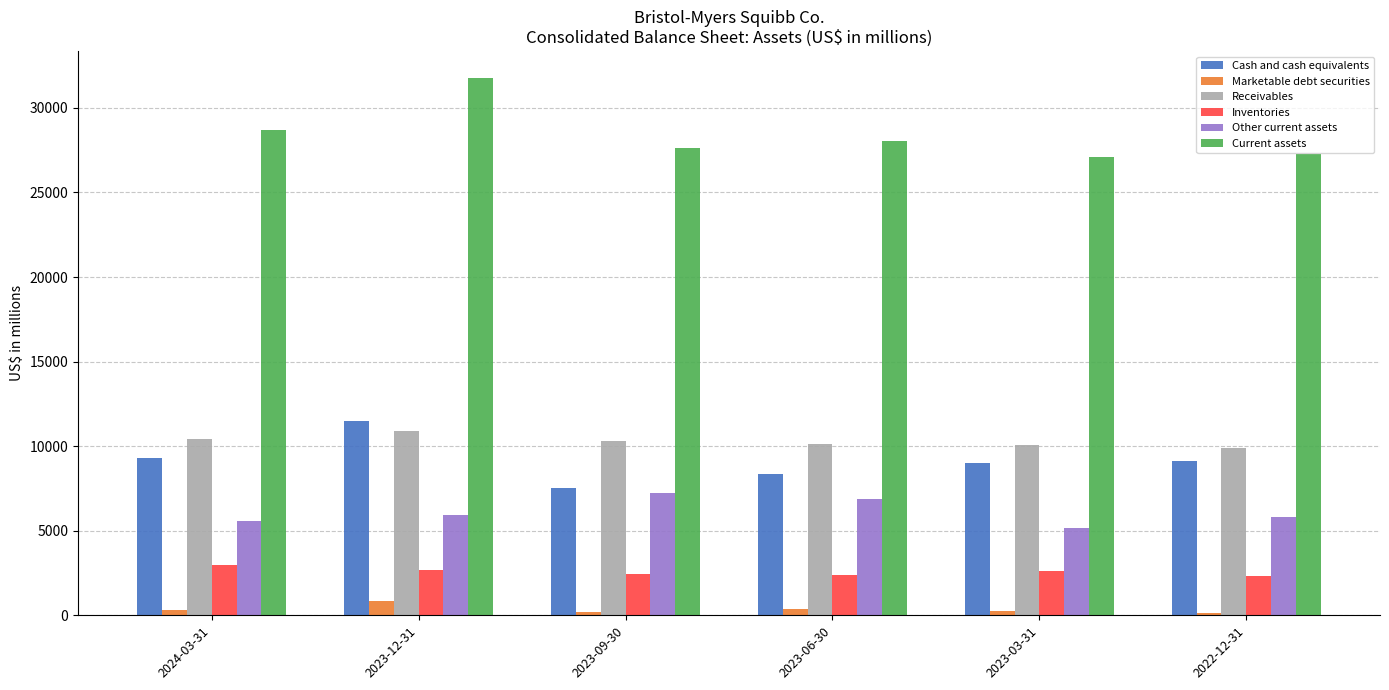

What is the label of the 1st bar from the left?

2024-03-31